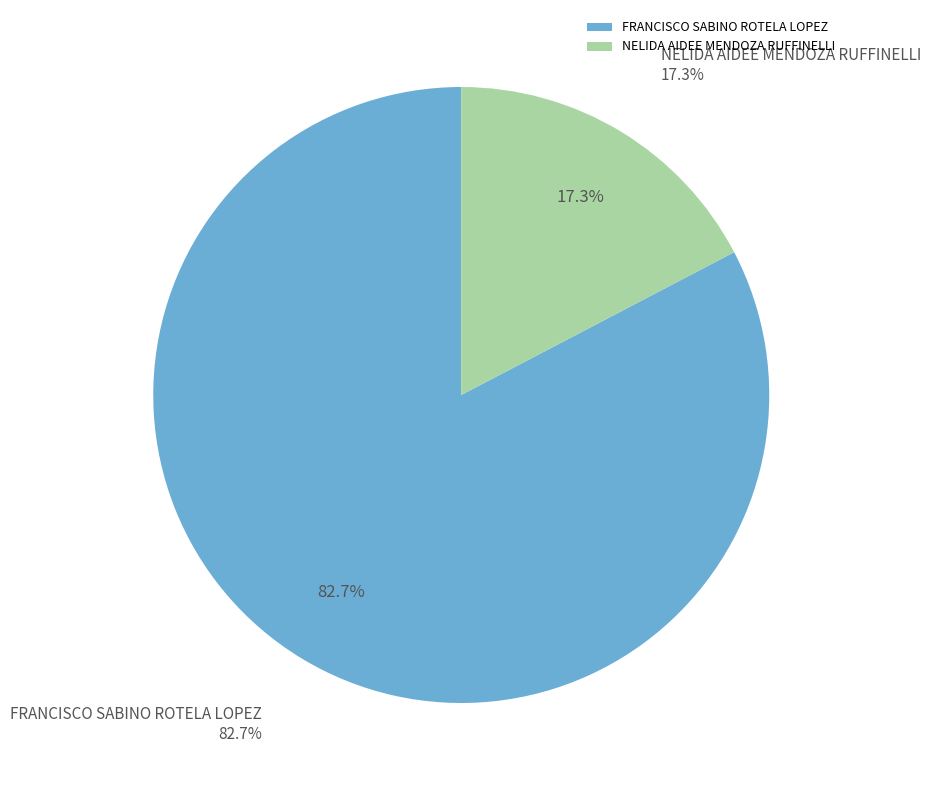

What is the largest slice in the pie chart?

FRANCISCO SABINO ROTELA LOPEZ